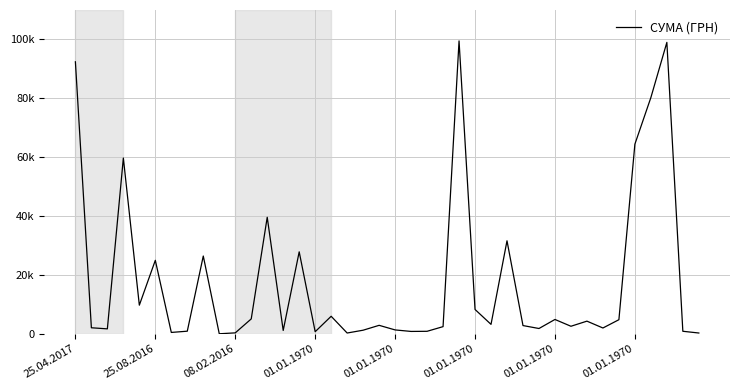

Where is the data nearest to the value 49756?

01.01.1970